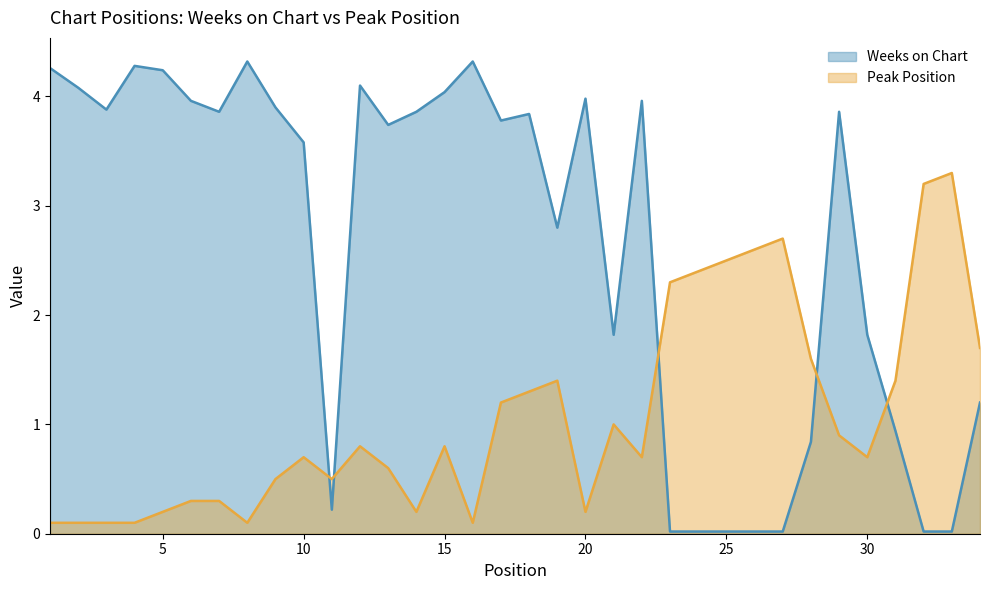

At which category does Peak Position reach its first local peak?

10